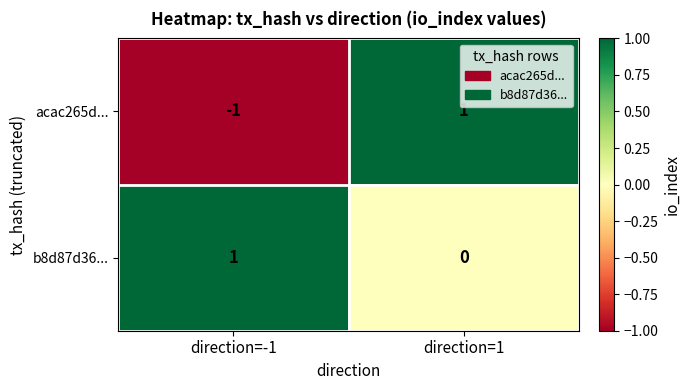

Rank the series by their average value, from lowest to highest.

acac265d..., b8d87d36...